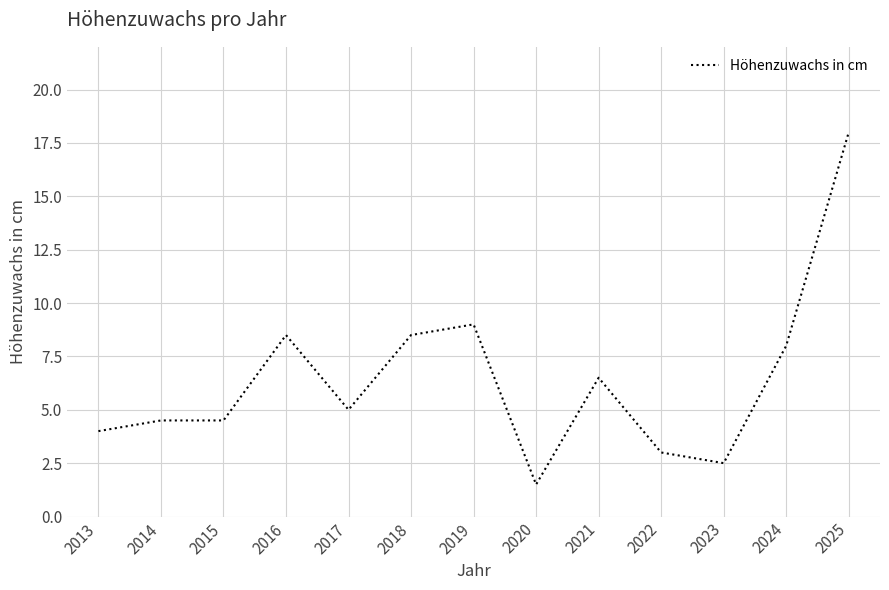

The chart shows a value of 5.3 at 2019. True or false?

False